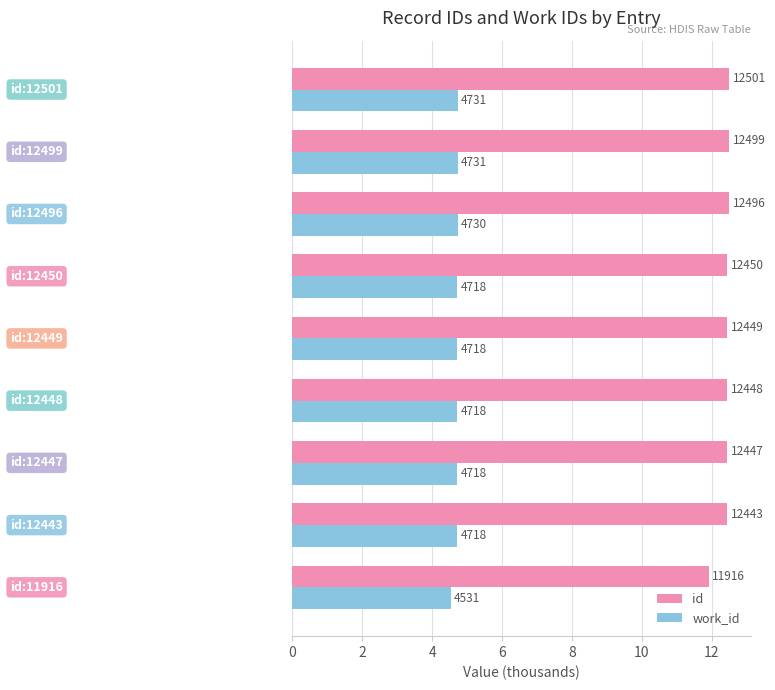

Which series has the largest range (max minus min)?

id